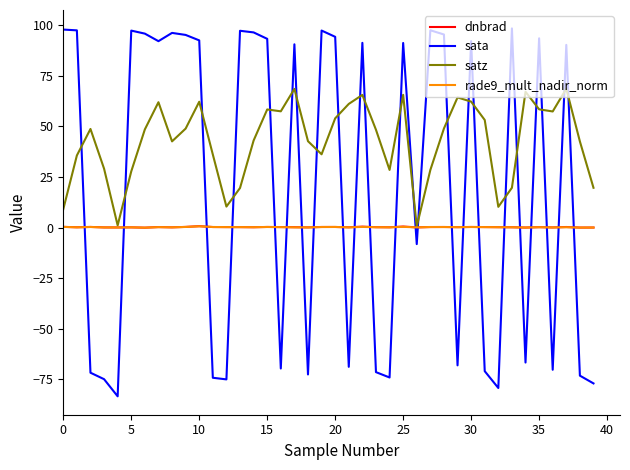

Which series has the widest spread of values?

sata